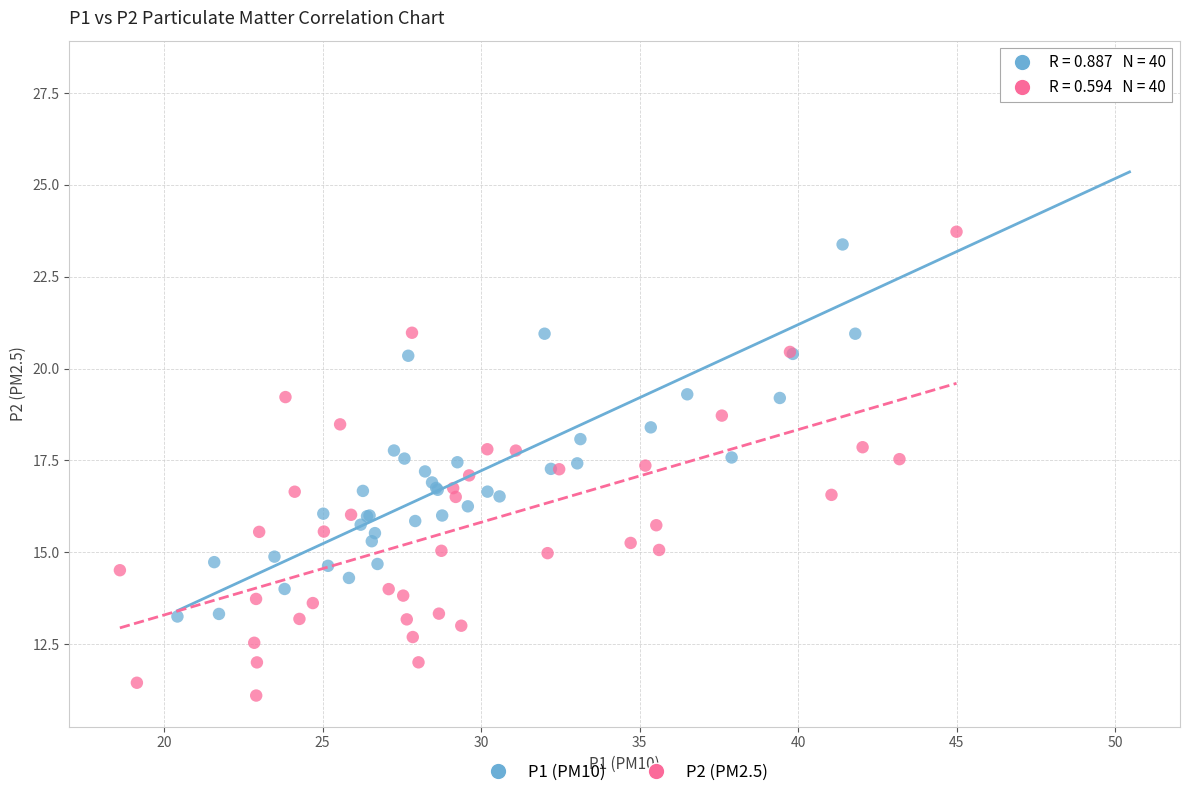

Which series reaches the maximum Y coordinate?

P1 (PM10)